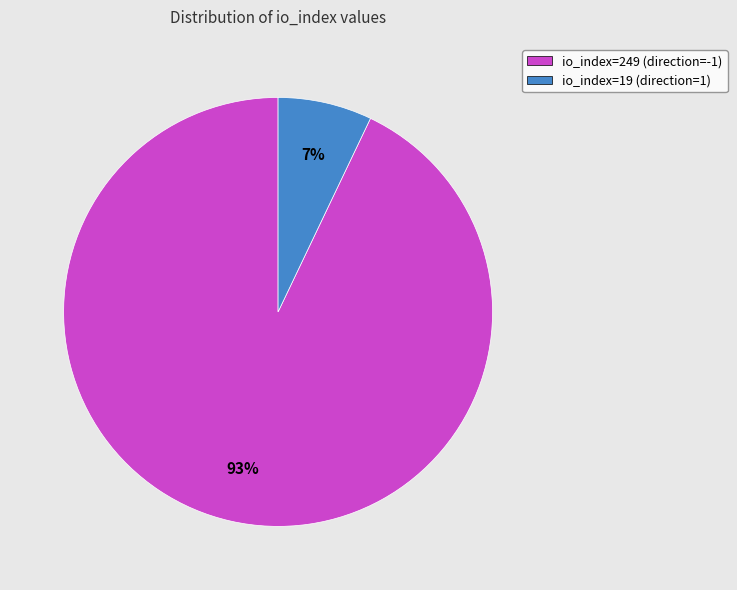

The io_index=249 (direction=-1) slice represents 93% of the pie. True or false?

True